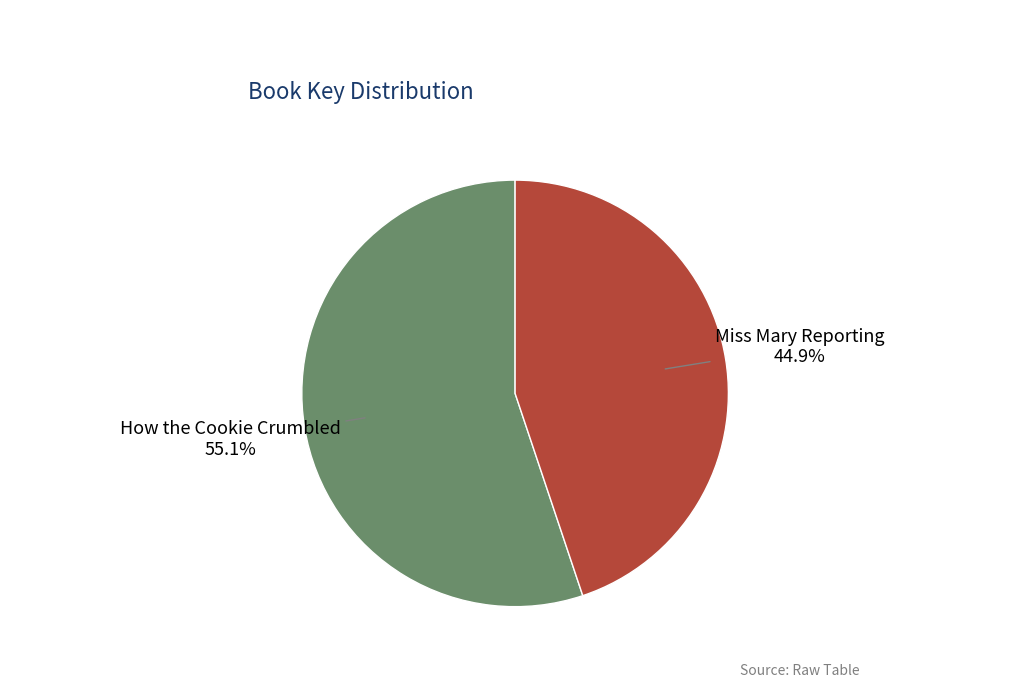

Is there any slice that represents more than half of the pie?

Yes